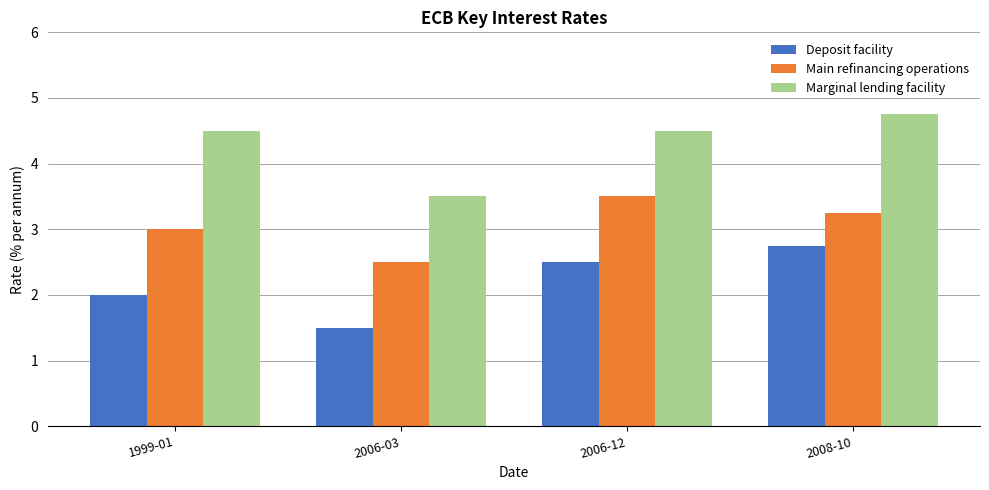

How many bars are there in each group?

3